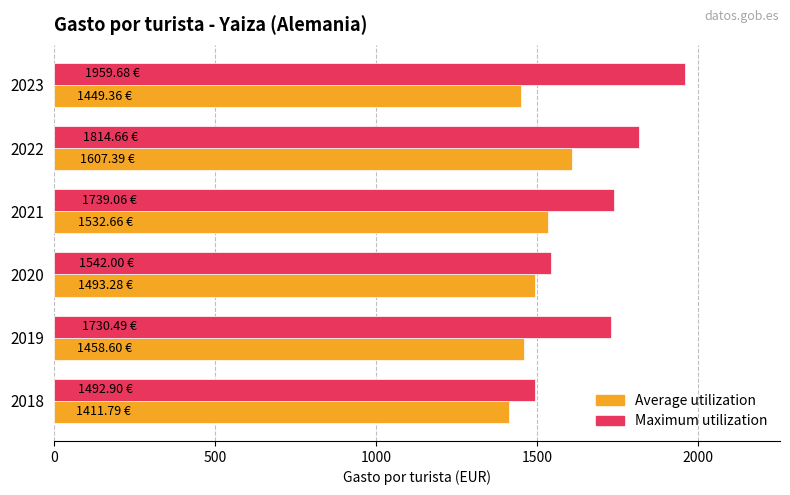

Which series has the widest spread of values?

Maximum utilization